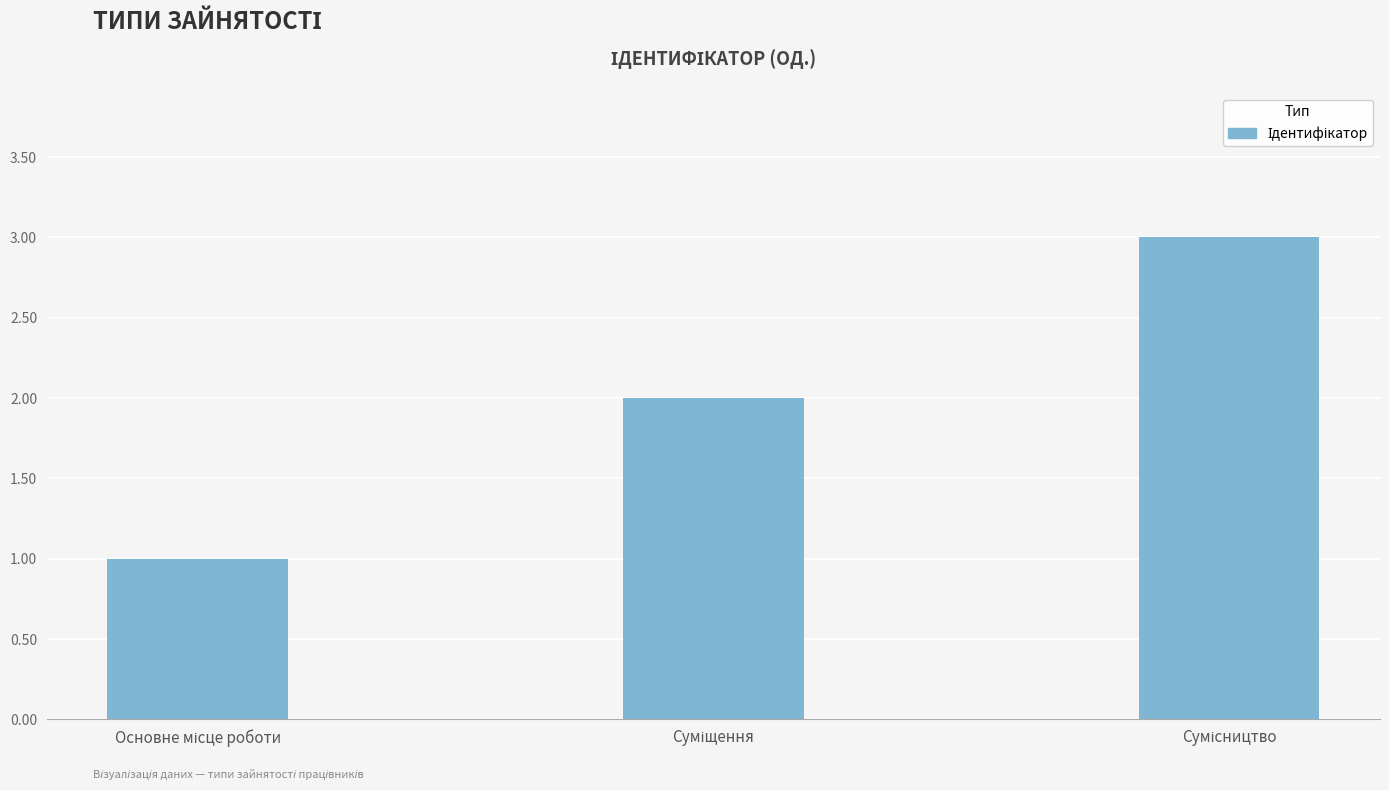

What is the sum of all values?

6